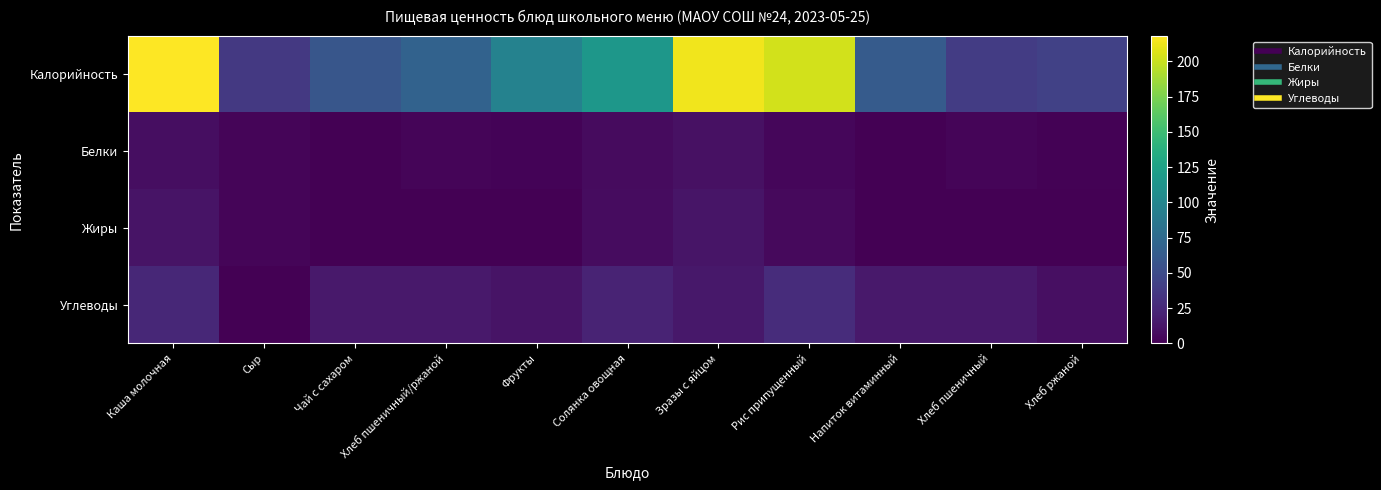

What is the total value across all series at Напиток витаминный?

77.8